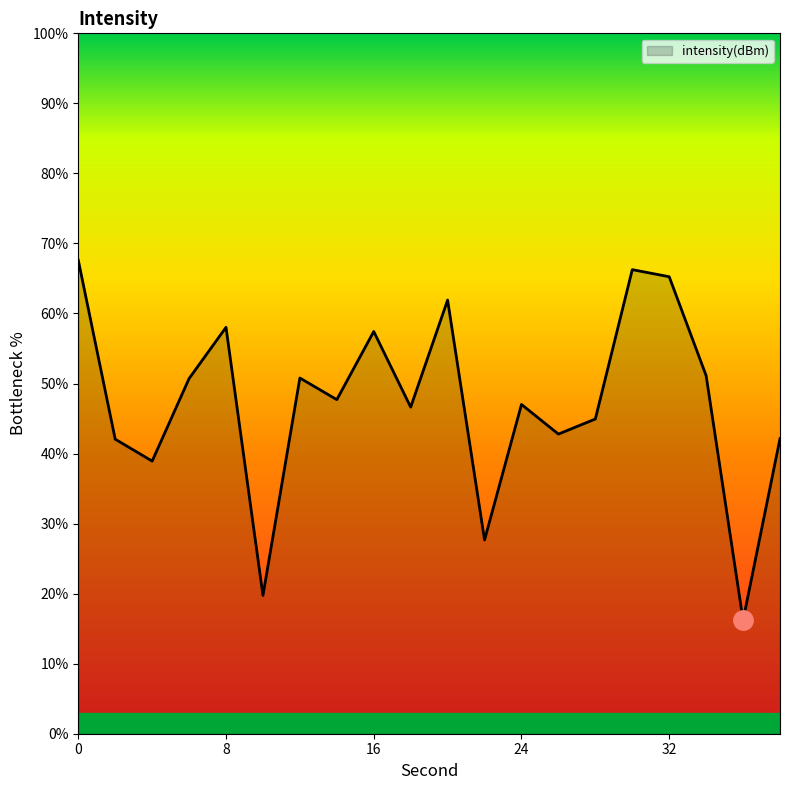

What is the difference between the maximum and second lowest values?

47.9